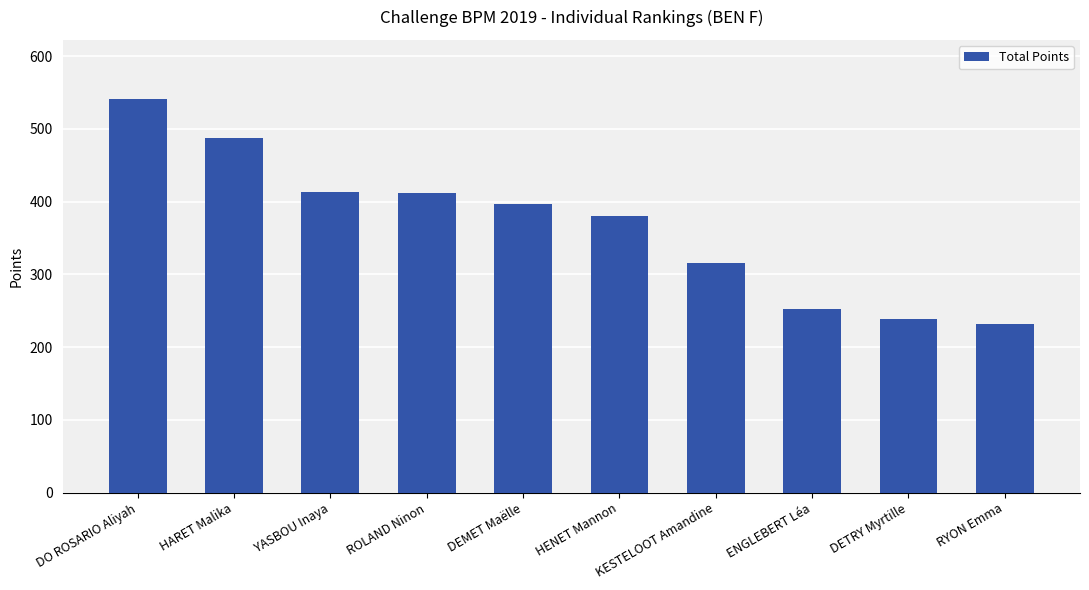

What is the label of the 8th bar from the left?

ENGLEBERT Léa